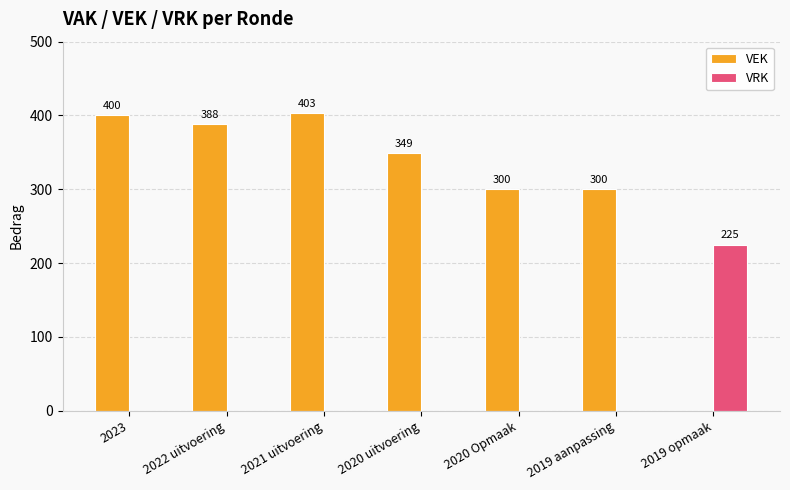

Which series has the largest total across all categories?

VEK